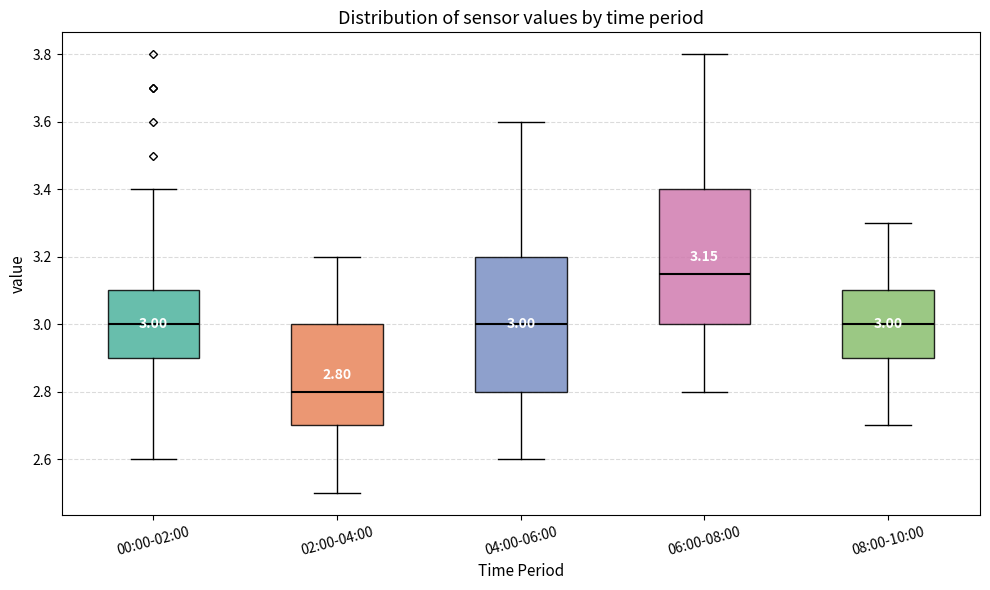

Which box's median line is the highest?

06:00-08:00